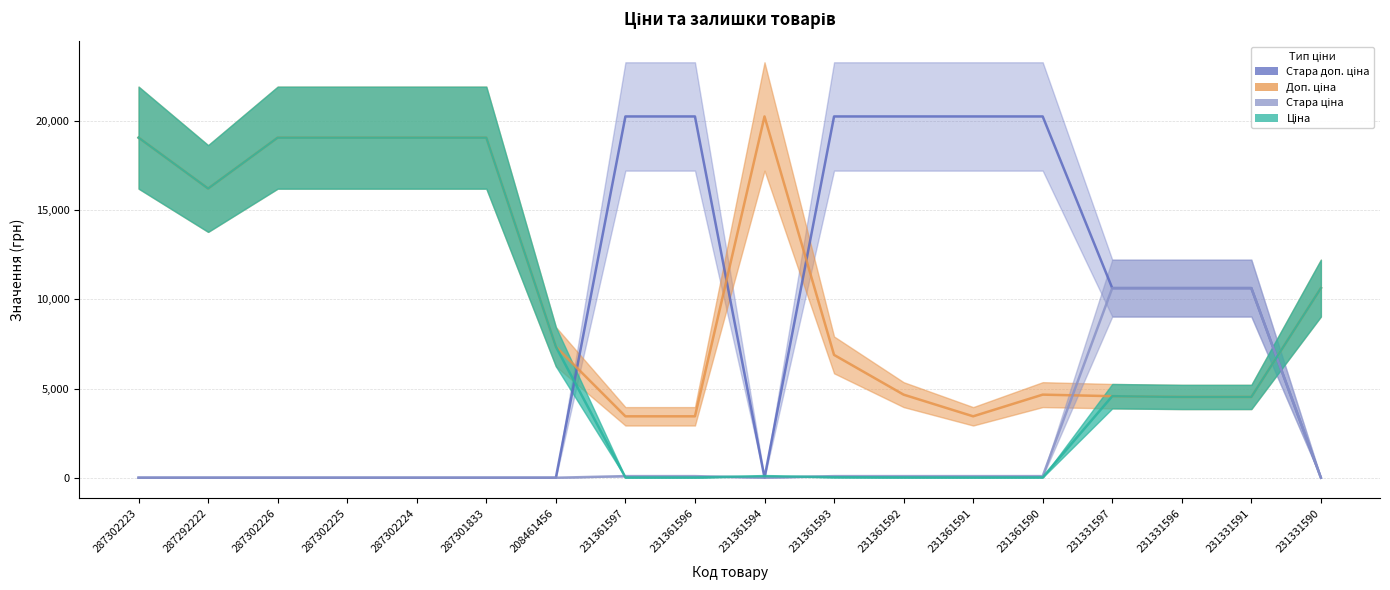

What position from the right is 231361592?

7